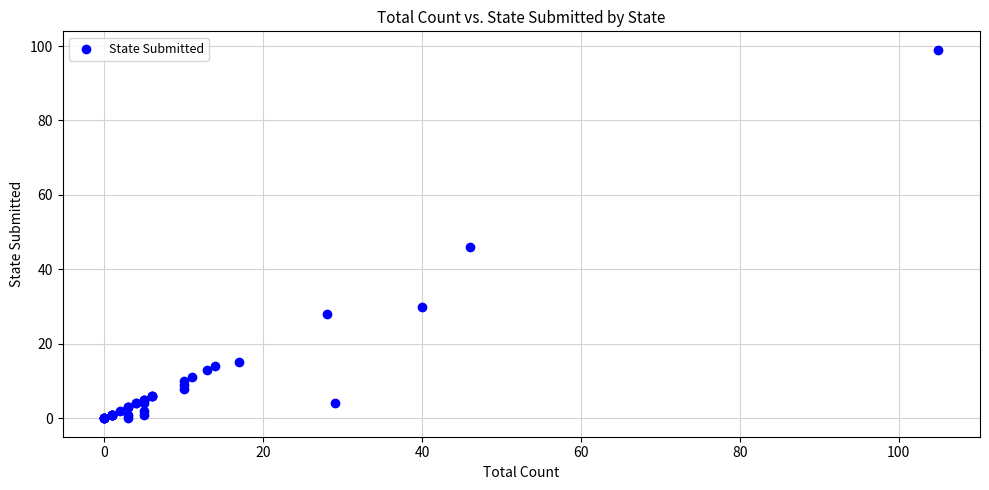

What Y value in the scatter plot is closest to 49?

46